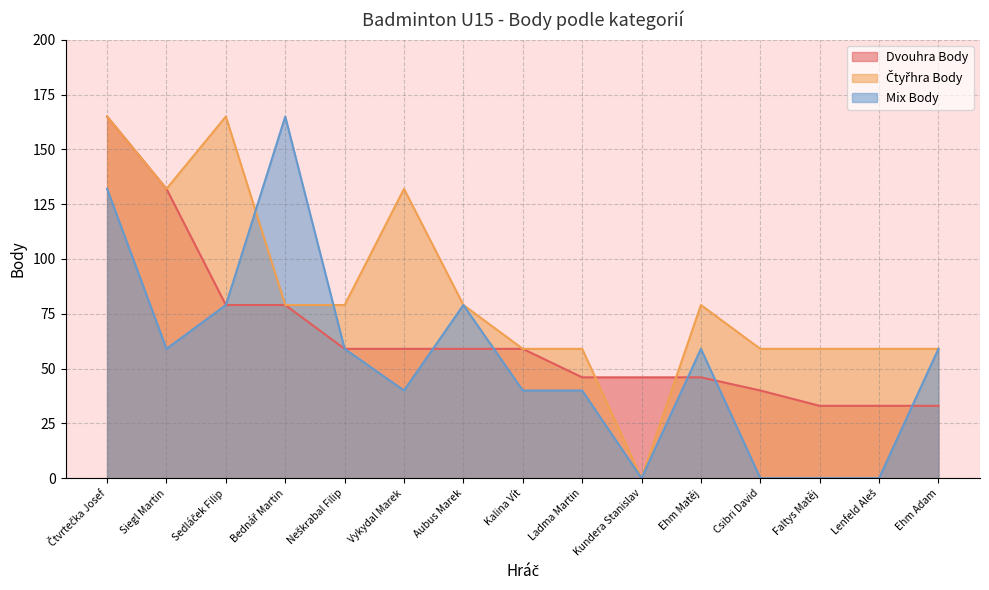

In Mix Body, how many points are higher than both neighbors (excluding endpoints)?

3